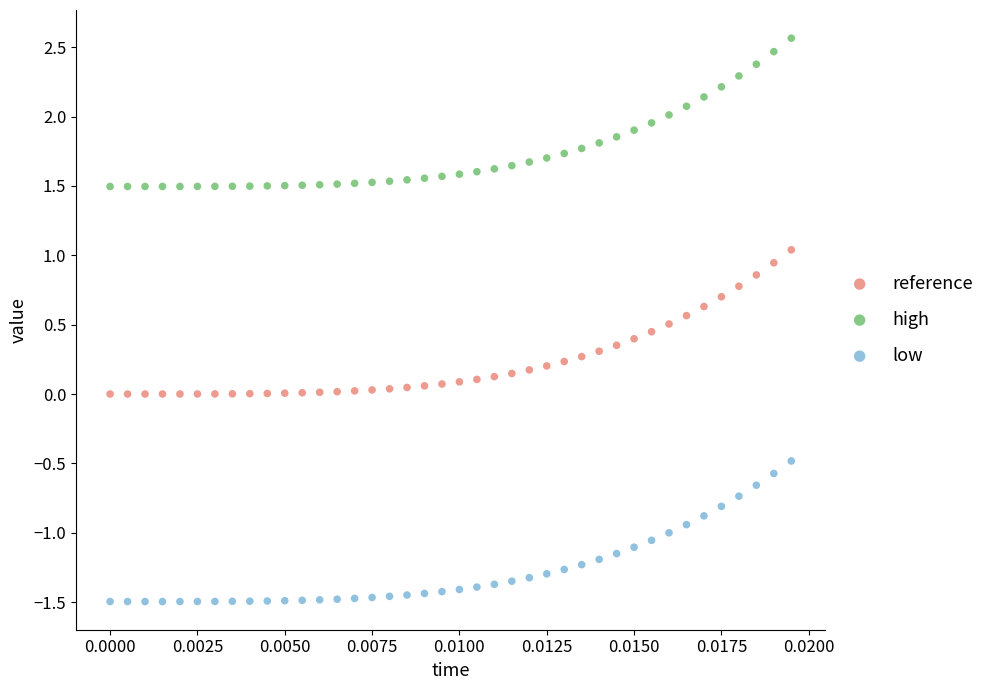

Which series has the largest Y range (max minus min)?

high